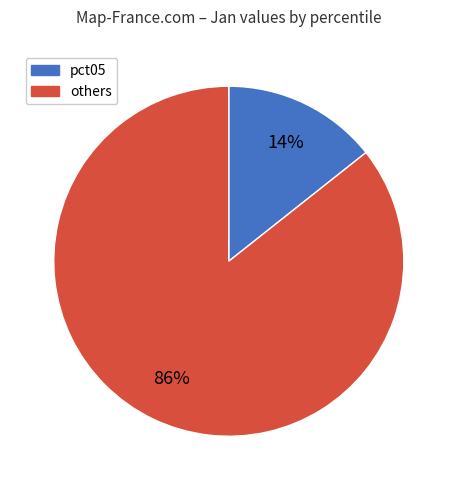

Combined, do pct05 and others account for over 50%?

Yes